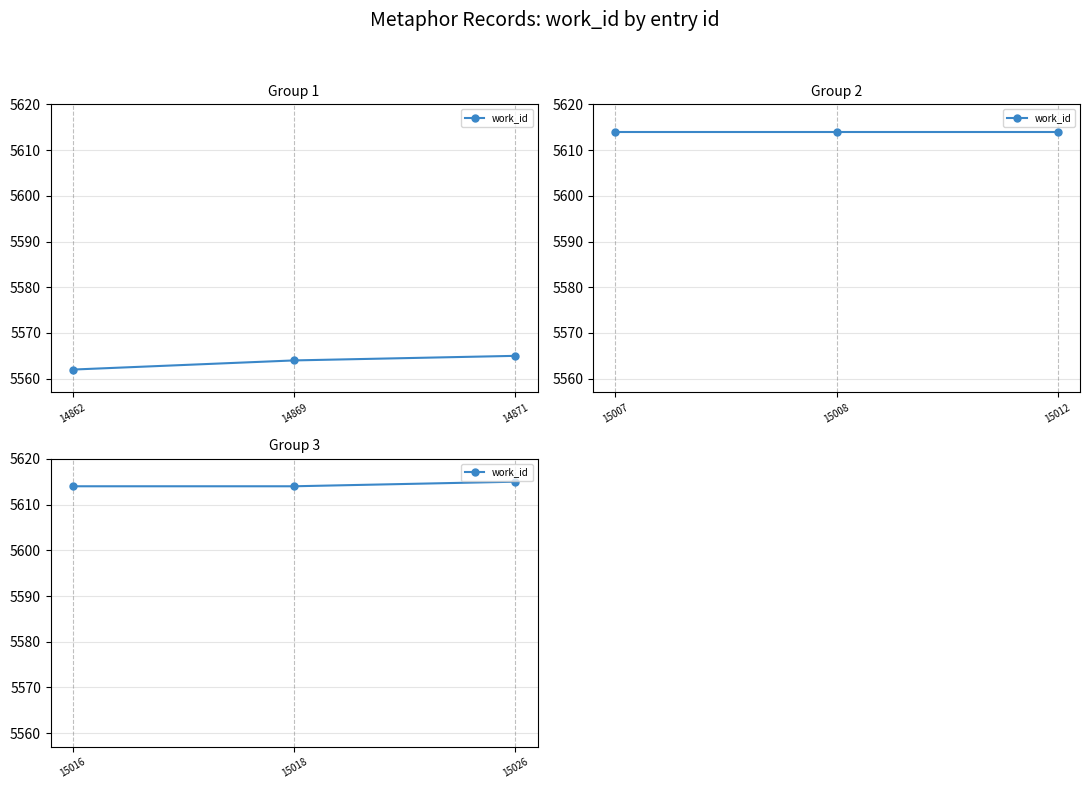

Rank the categories by value from lowest to highest.

15016, 15018, 15026